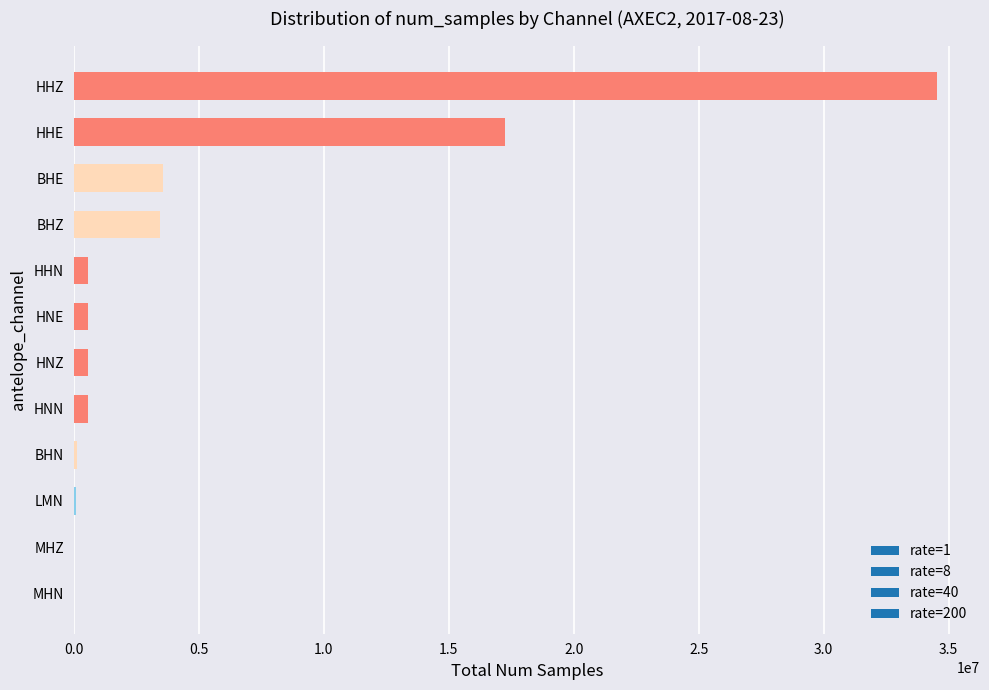

What is the maximum value shown in the chart?

34525214